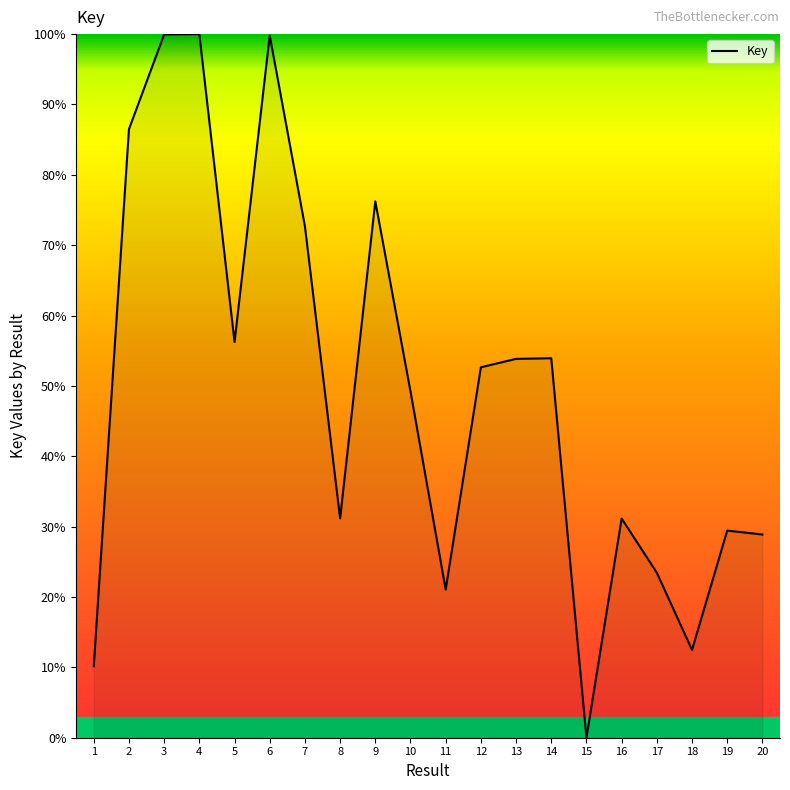

What is the difference between the values at 20 and 13?

25.0